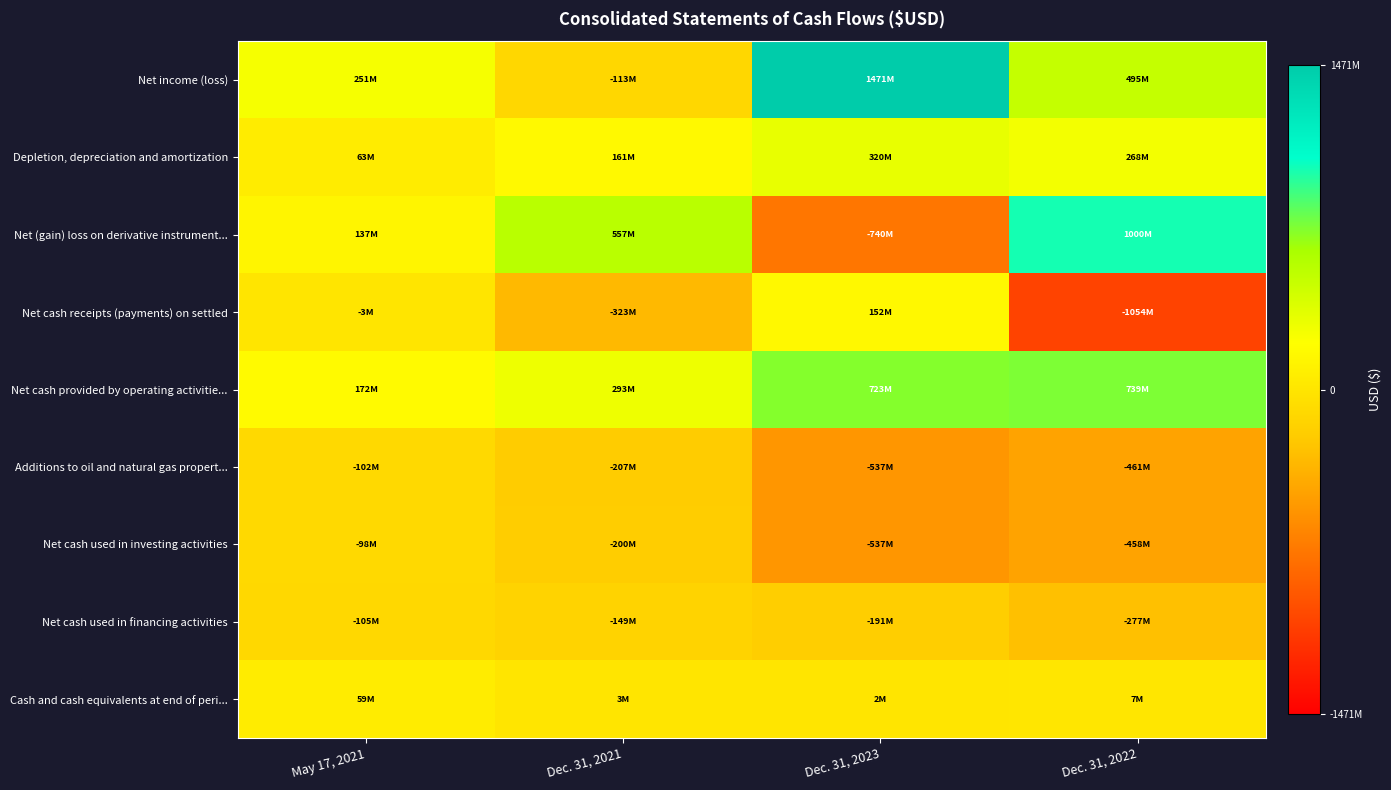

Count the number of data series in this chart.

9